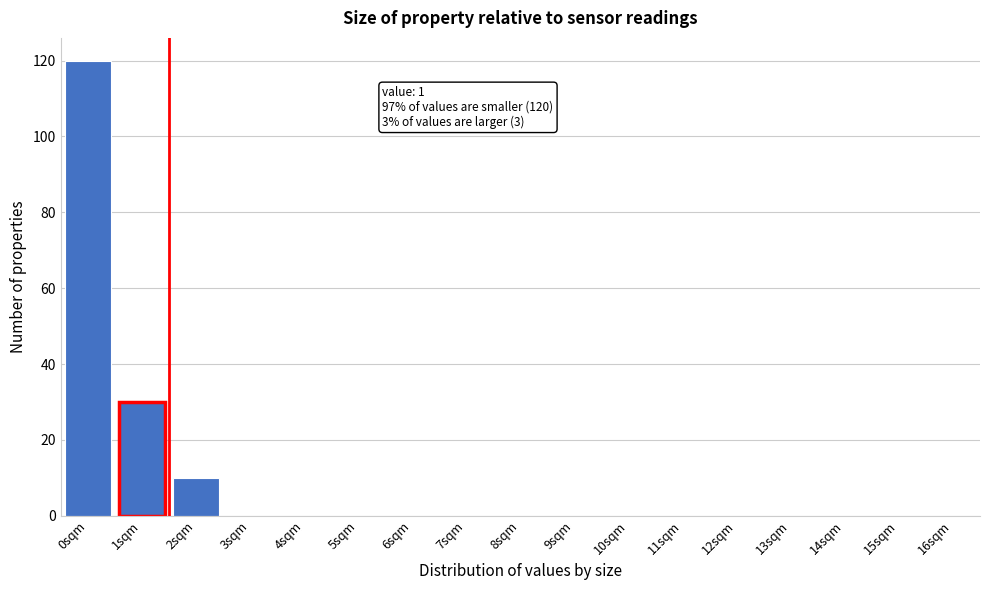

Reading left to right, what are all the values shown in this chart?

0sqm=120	1sqm=30	2sqm=10	3sqm=0	4sqm=0	5sqm=0	6sqm=0	7sqm=0	8sqm=0	9sqm=0	10sqm=0	11sqm=0	12sqm=0	13sqm=0	14sqm=0	15sqm=0	16sqm=0